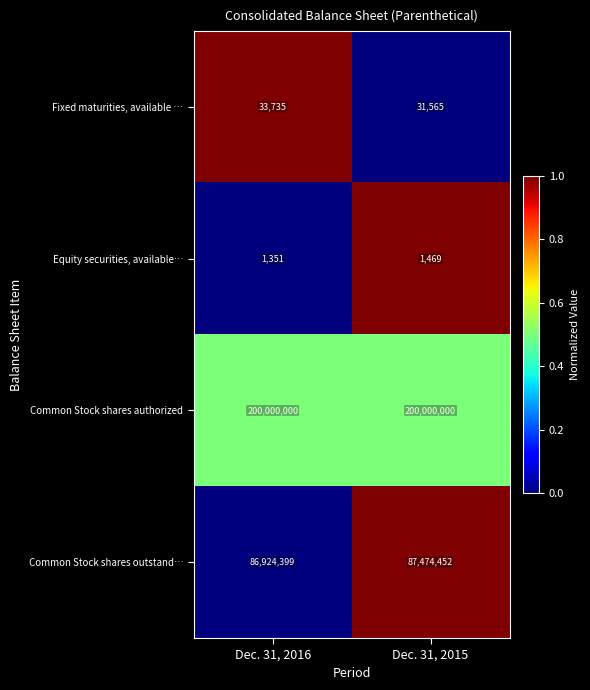

Is the value of Common Stock shares outstand… at Dec. 31, 2015 greater than the value of Fixed maturities, available … at Dec. 31, 2016?

Yes